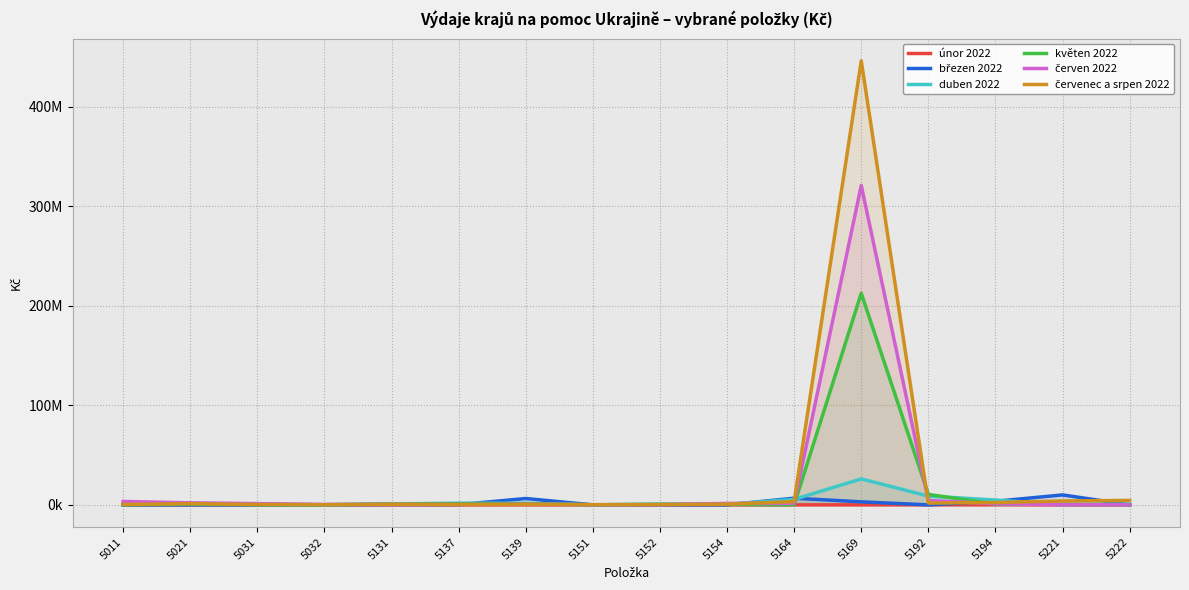

Between 5164 and 5131, which is larger?

5164